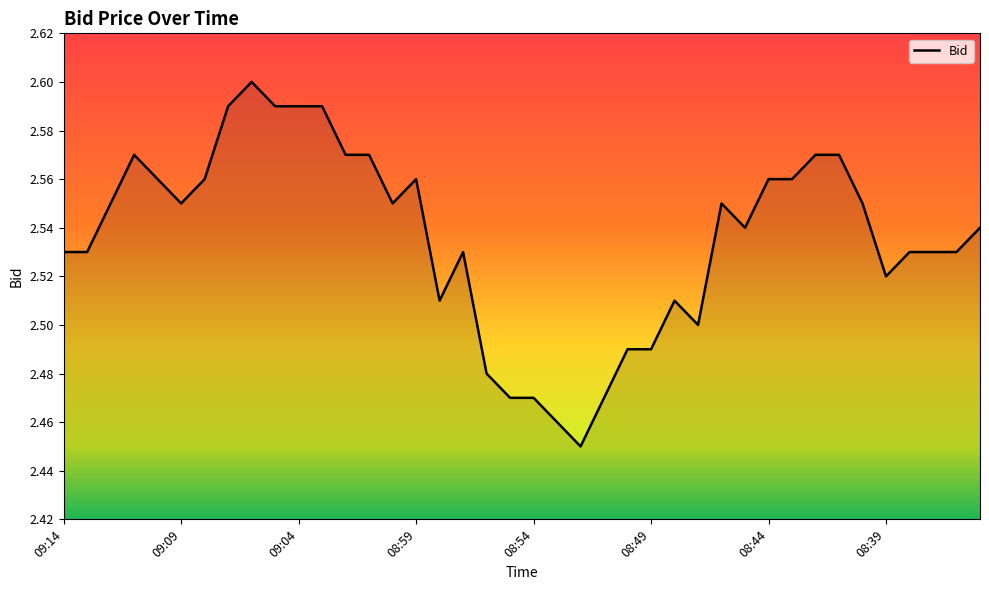

What is the difference between the second highest and second lowest values?

0.1